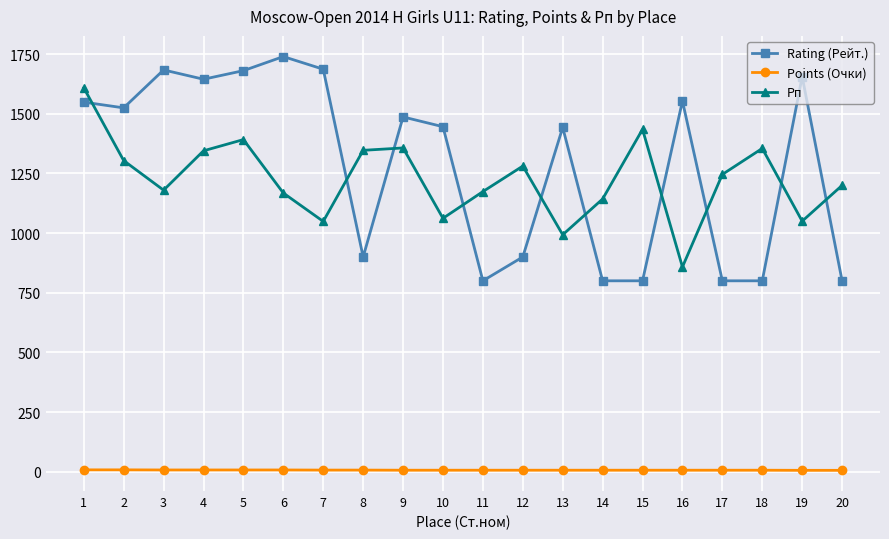

What is the total value across all series at 14?

1949.0